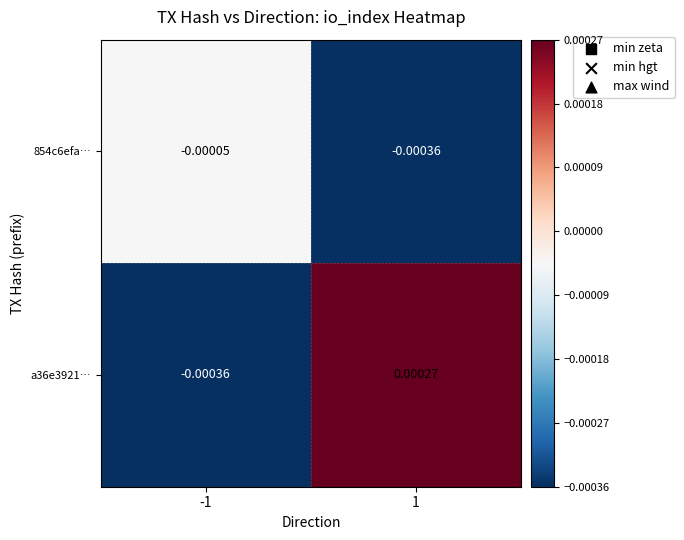

Is the value of 854c6efa… at 1 greater than the value of a36e3921… at 1?

No